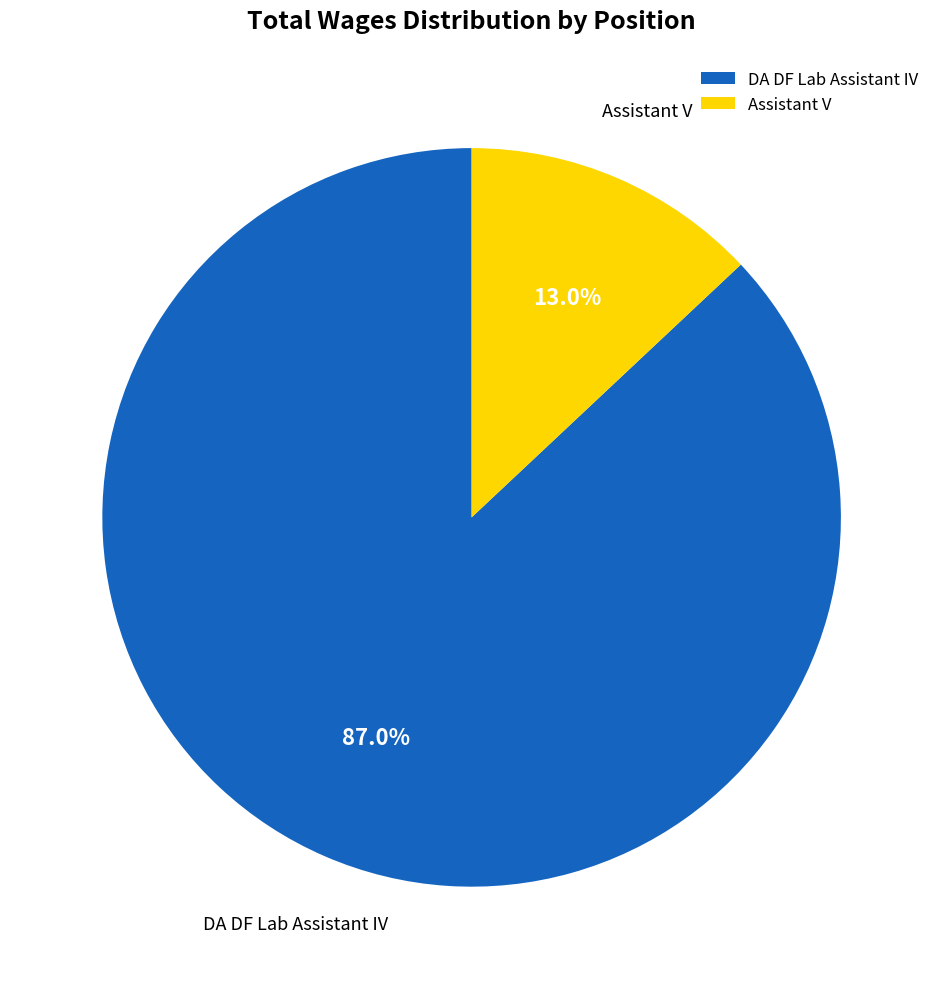

What is the ratio of the value at DA DF Lab Assistant IV to the value at Assistant V?

6.7